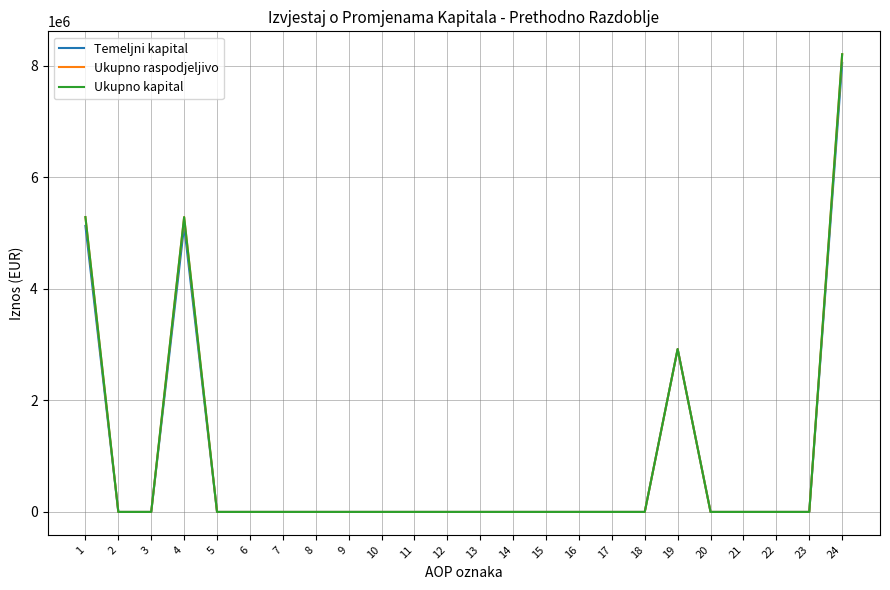

What is the difference between the Ukupno raspodjeljivo values at 14 and 19?

2919902